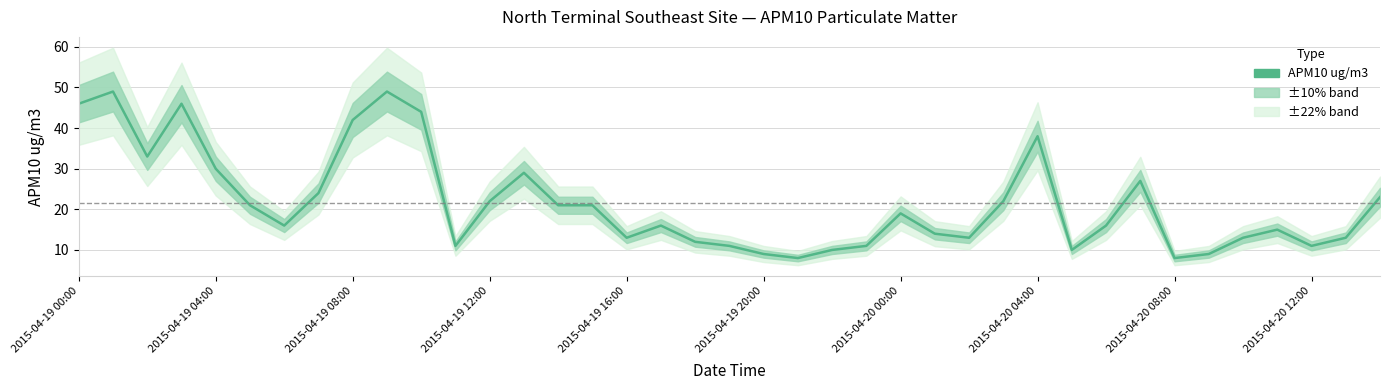

Is it true that the value at 19 is 15?

False